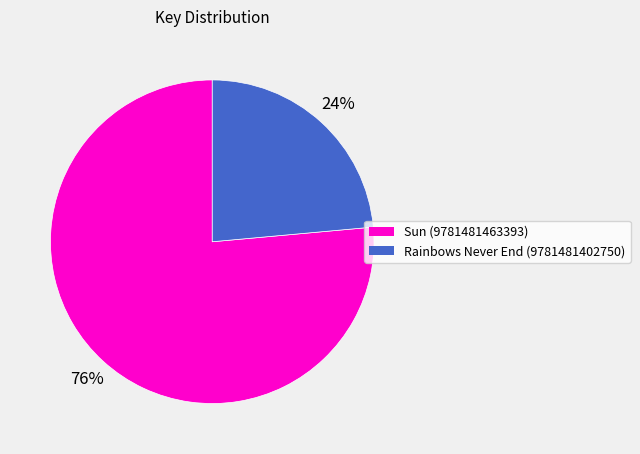

Count the number of slices in the pie.

2